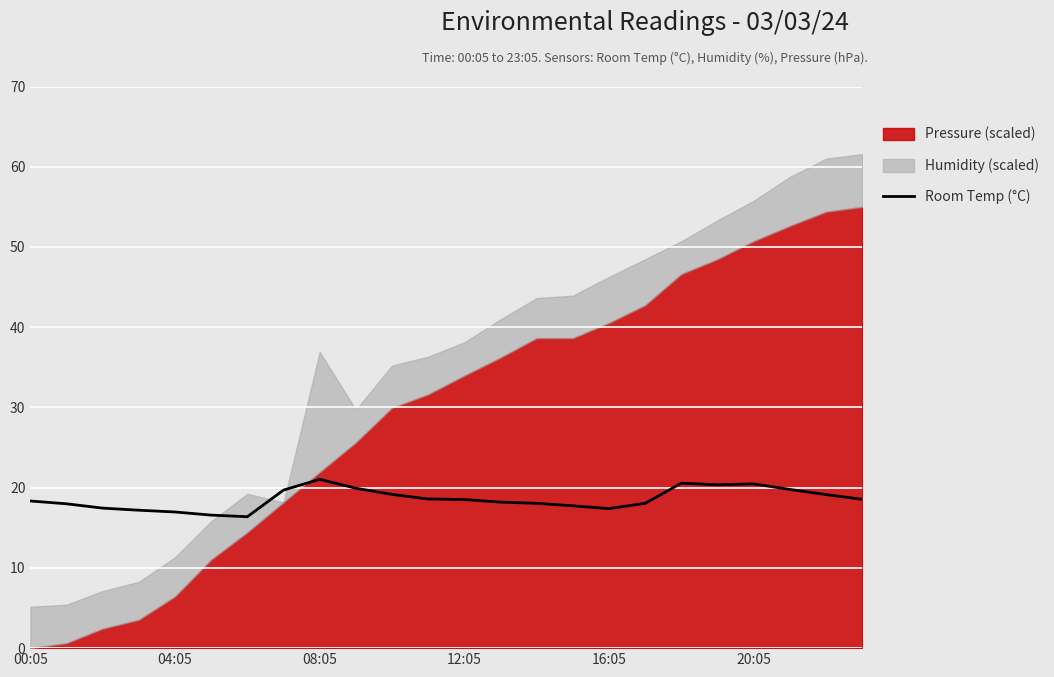

How many values are below 18?

8